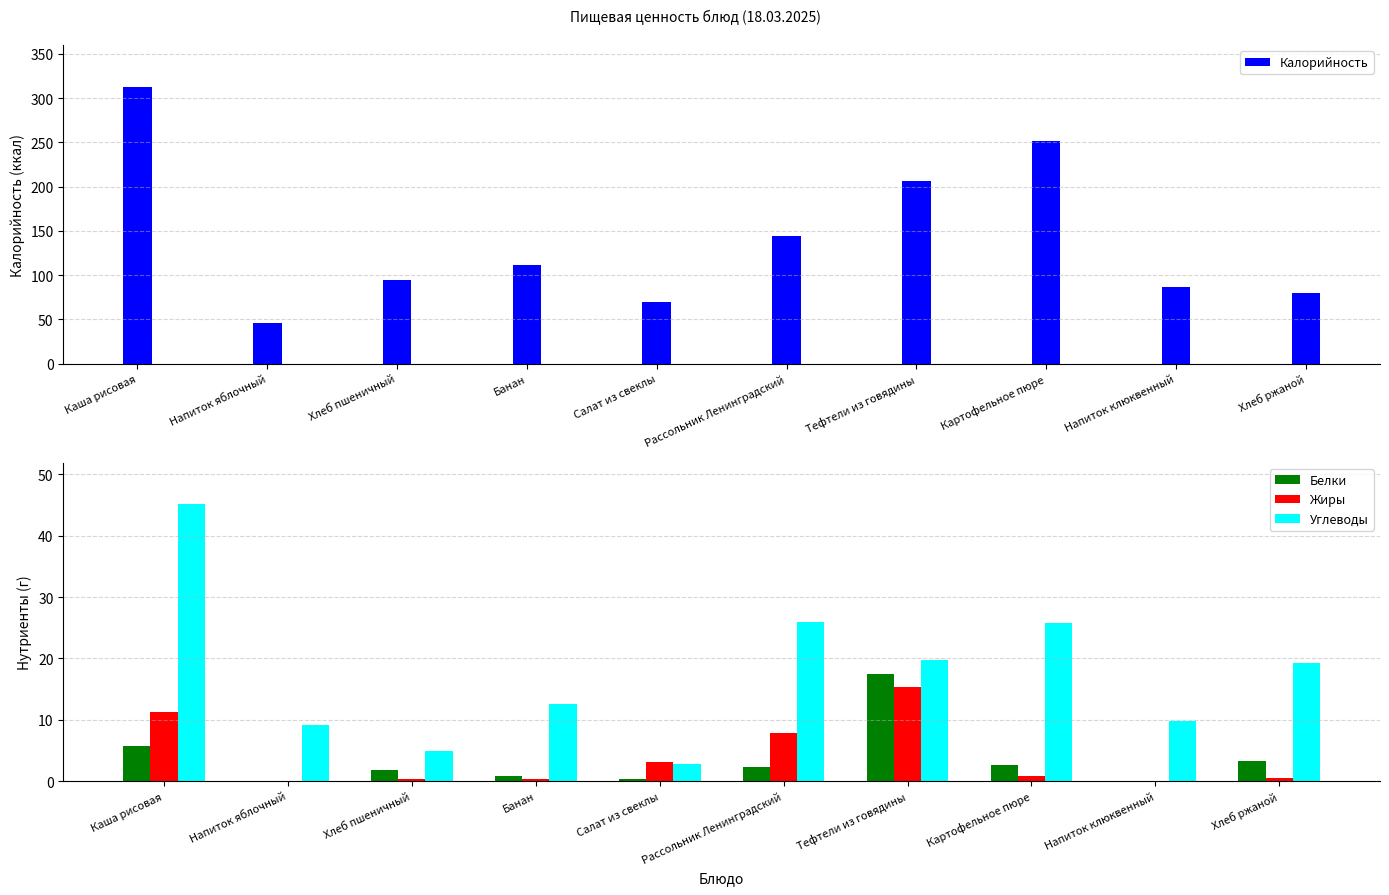

Which series changed the most between Хлеб пшеничный and Хлеб ржаной?

Калорийность